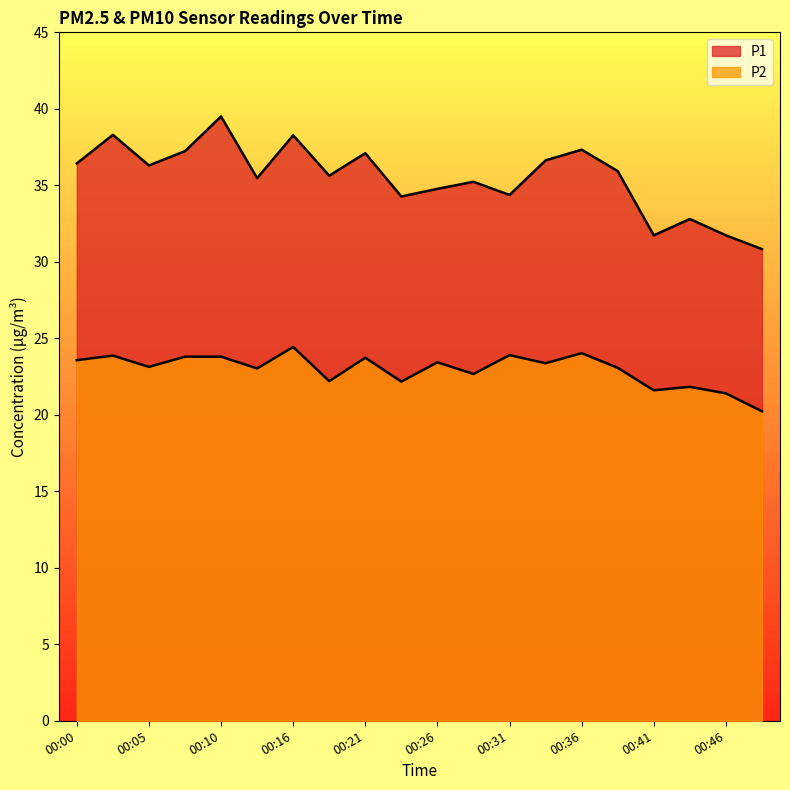

Between 00:10 and 00:13, which series saw the biggest shift?

P1